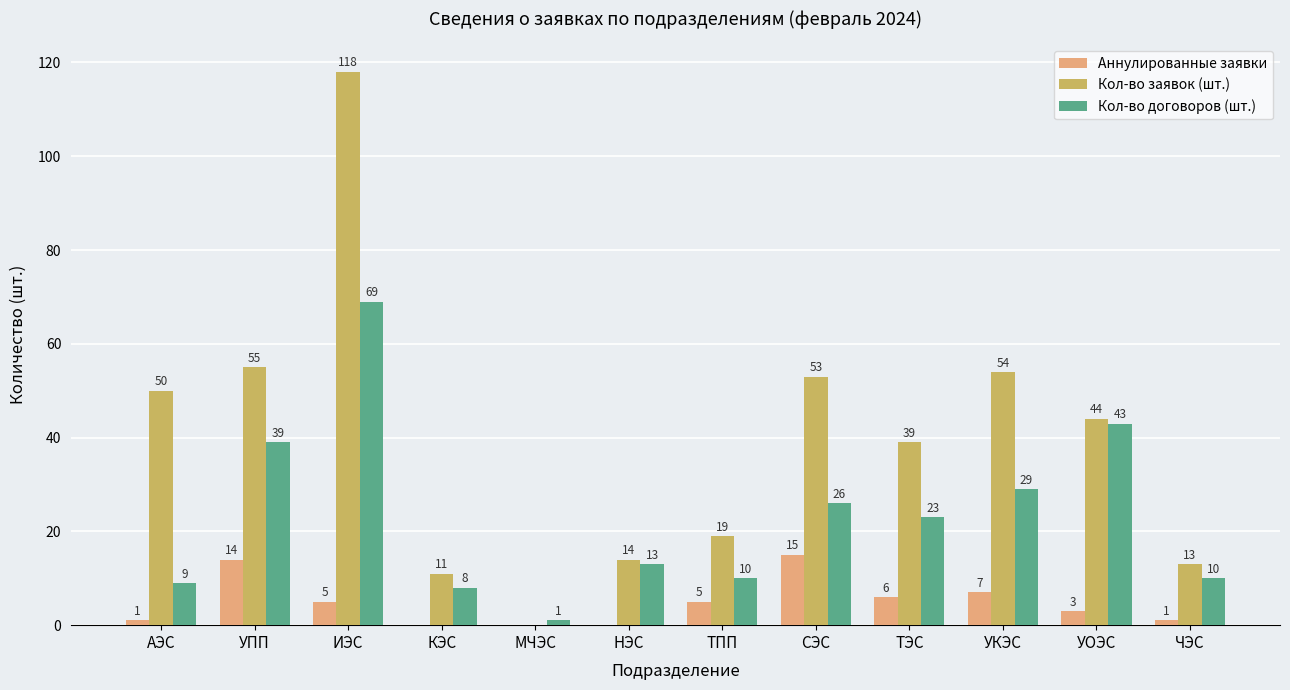

Are the bars grouped side by side (vs. stacked)?

Yes